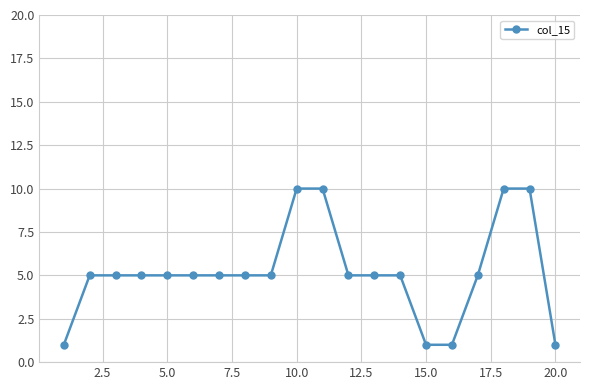

What is the value of the 13th point from the left?

5